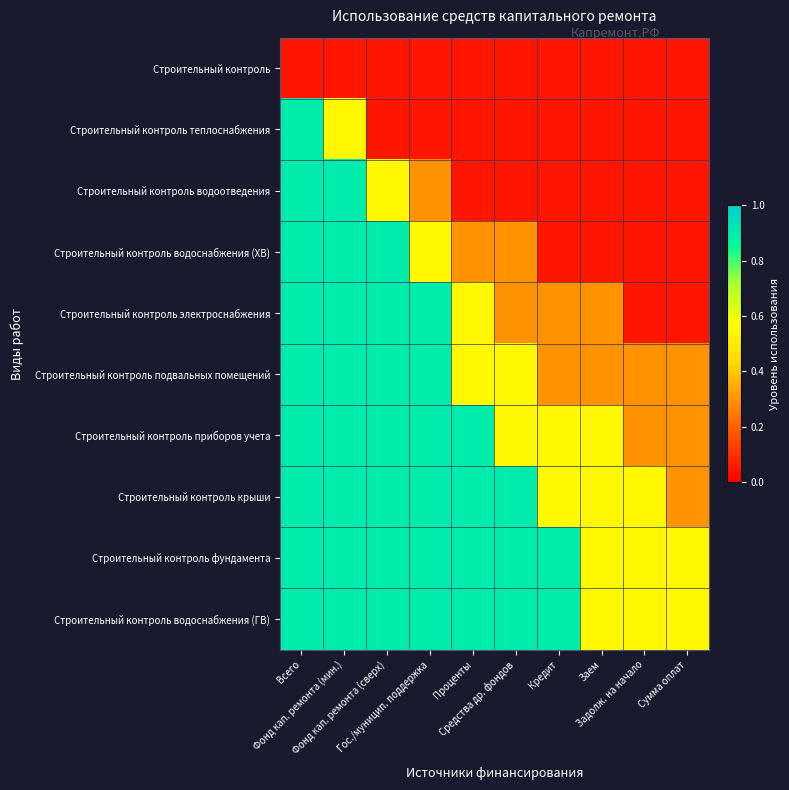

Reading right to left, transcribe all the data shown in this chart.

Строительный контроль: Сумма оплат=0.1	Задолж. на начало=0.1	Заем=0.1	Кредит=0.1	Средства др. фондов=0.1	Проценты=0.1	Гос./муницип. поддержка=0.1	Фонд кап. ремонта (сверх)=0.1	Фонд кап. ремонта (мин.)=0.1	Всего=0.1
Строительный контроль теплоснабжения: Сумма оплат=0.1	Задолж. на начало=0.1	Заем=0.1	Кредит=0.1	Средства др. фондов=0.1	Проценты=0.1	Гос./муницип. поддержка=0.1	Фонд кап. ремонта (сверх)=0.1	Фонд кап. ремонта (мин.)=0.6	Всего=0.9
Строительный контроль водоотведения: Сумма оплат=0.1	Задолж. на начало=0.1	Заем=0.1	Кредит=0.1	Средства др. фондов=0.1	Проценты=0.1	Гос./муницип. поддержка=0.3	Фонд кап. ремонта (сверх)=0.6	Фонд кап. ремонта (мин.)=0.9	Всего=0.9
Строительный контроль водоснабжения (ХВ): Сумма оплат=0.1	Задолж. на начало=0.1	Заем=0.1	Кредит=0.1	Средства др. фондов=0.3	Проценты=0.3	Гос./муницип. поддержка=0.6	Фонд кап. ремонта (сверх)=0.9	Фонд кап. ремонта (мин.)=0.9	Всего=0.9
Строительный контроль электроснабжения: Сумма оплат=0.1	Задолж. на начало=0.1	Заем=0.3	Кредит=0.3	Средства др. фондов=0.3	Проценты=0.6	Гос./муницип. поддержка=0.9	Фонд кап. ремонта (сверх)=0.9	Фонд кап. ремонта (мин.)=0.9	Всего=0.9
Строительный контроль подвальных помещений: Сумма оплат=0.3	Задолж. на начало=0.3	Заем=0.3	Кредит=0.3	Средства др. фондов=0.6	Проценты=0.6	Гос./муницип. поддержка=0.9	Фонд кап. ремонта (сверх)=0.9	Фонд кап. ремонта (мин.)=0.9	Всего=0.9
Строительный контроль приборов учета: Сумма оплат=0.3	Задолж. на начало=0.3	Заем=0.6	Кредит=0.6	Средства др. фондов=0.6	Проценты=0.9	Гос./муницип. поддержка=0.9	Фонд кап. ремонта (сверх)=0.9	Фонд кап. ремонта (мин.)=0.9	Всего=0.9
Строительный контроль крыши: Сумма оплат=0.3	Задолж. на начало=0.6	Заем=0.6	Кредит=0.6	Средства др. фондов=0.9	Проценты=0.9	Гос./муницип. поддержка=0.9	Фонд кап. ремонта (сверх)=0.9	Фонд кап. ремонта (мин.)=0.9	Всего=0.9
Строительный контроль фундамента: Сумма оплат=0.6	Задолж. на начало=0.6	Заем=0.6	Кредит=0.9	Средства др. фондов=0.9	Проценты=0.9	Гос./муницип. поддержка=0.9	Фонд кап. ремонта (сверх)=0.9	Фонд кап. ремонта (мин.)=0.9	Всего=0.9
Строительный контроль водоснабжения (ГВ): Сумма оплат=0.6	Задолж. на начало=0.6	Заем=0.6	Кредит=0.9	Средства др. фондов=0.9	Проценты=0.9	Гос./муницип. поддержка=0.9	Фонд кап. ремонта (сверх)=0.9	Фонд кап. ремонта (мин.)=0.9	Всего=0.9